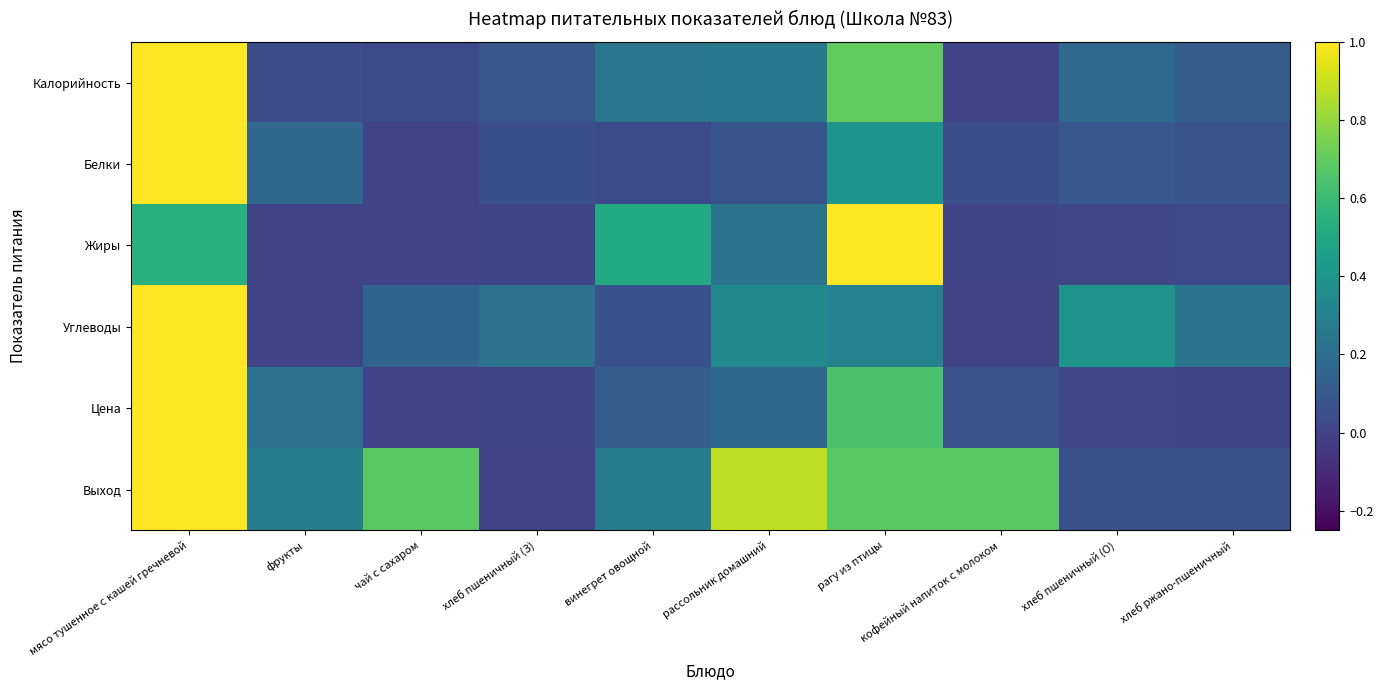

How many data points does each series have?

10